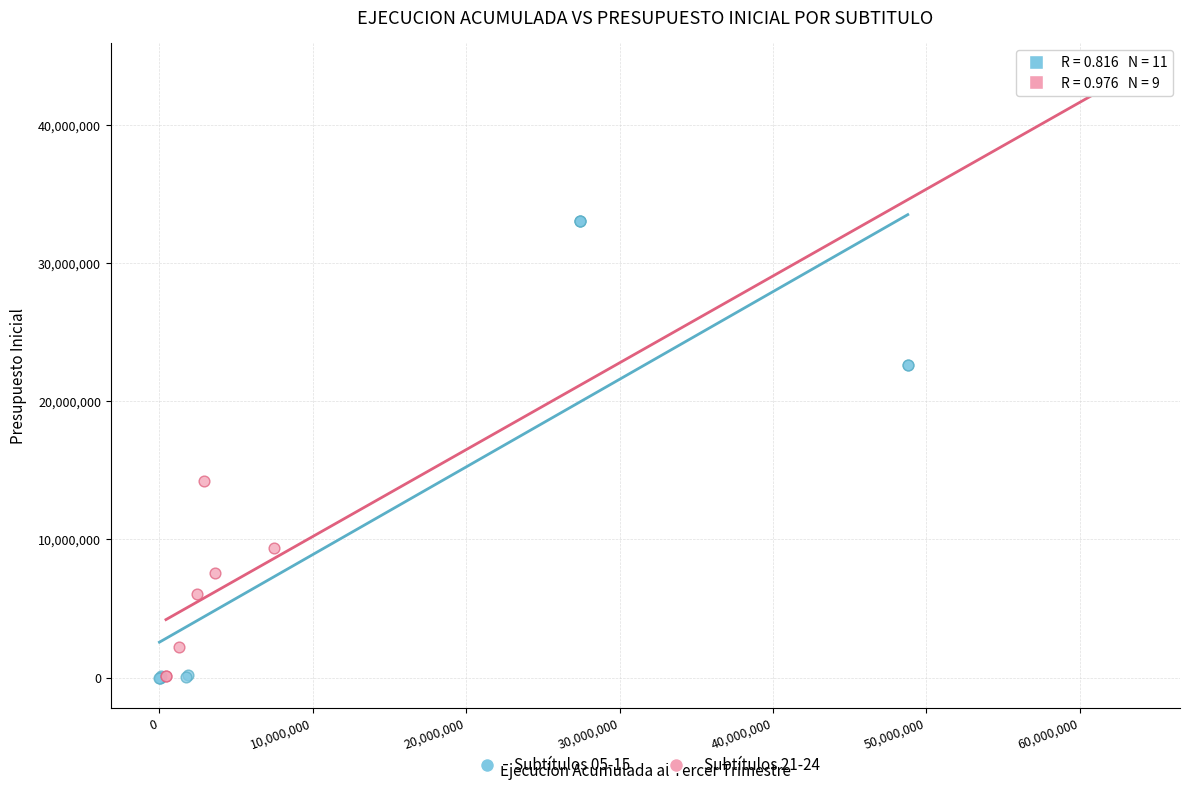

Which series has the widest spread of Y values?

Subtítulos 21-24